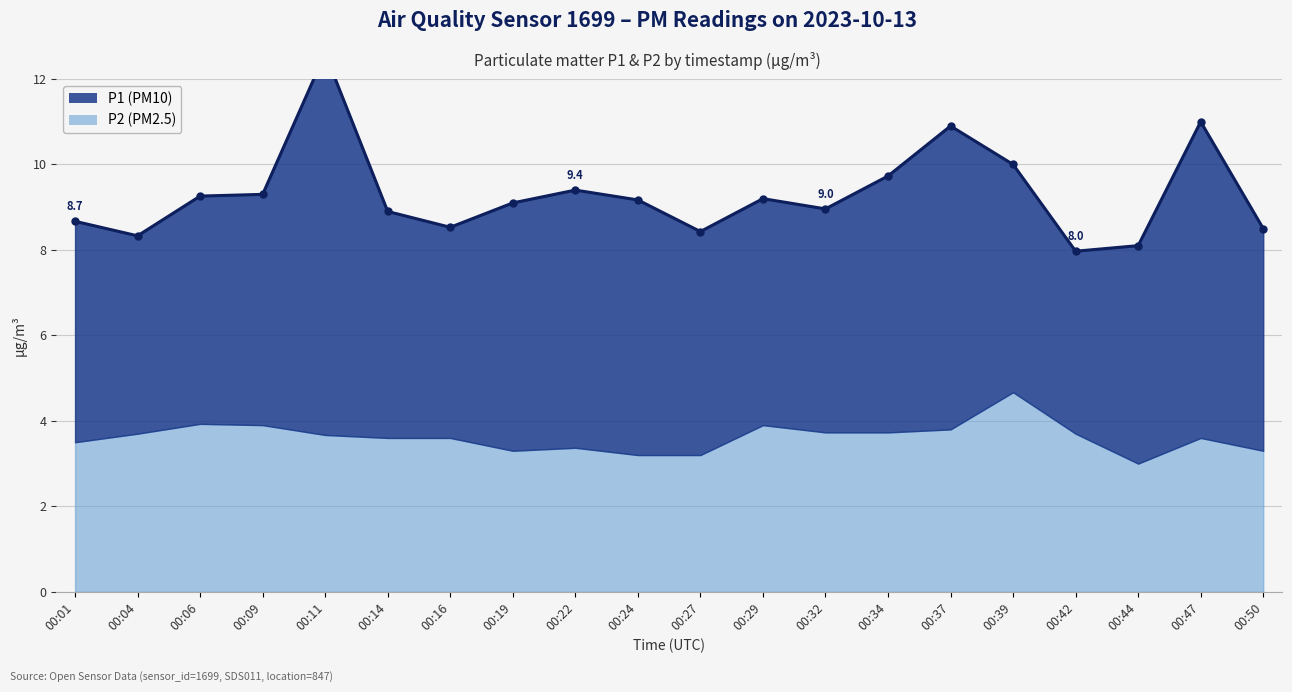

How many series are shown in this chart?

2